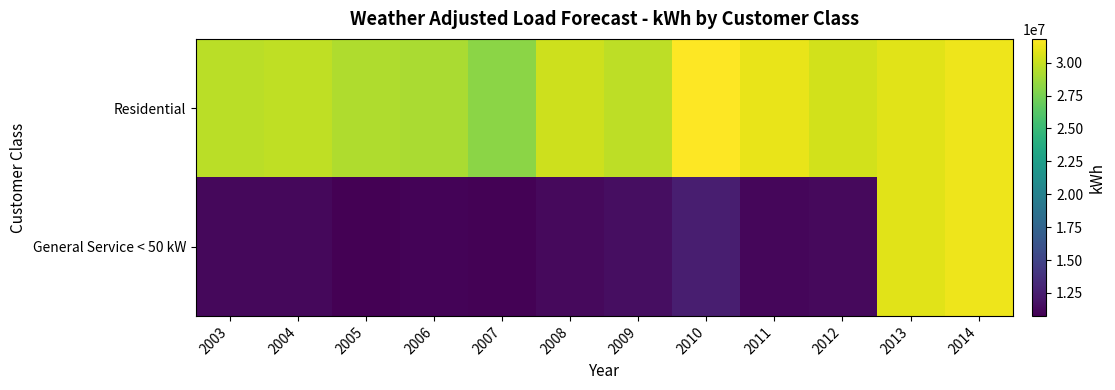

Which series has the largest range (max minus min)?

General Service < 50 kW